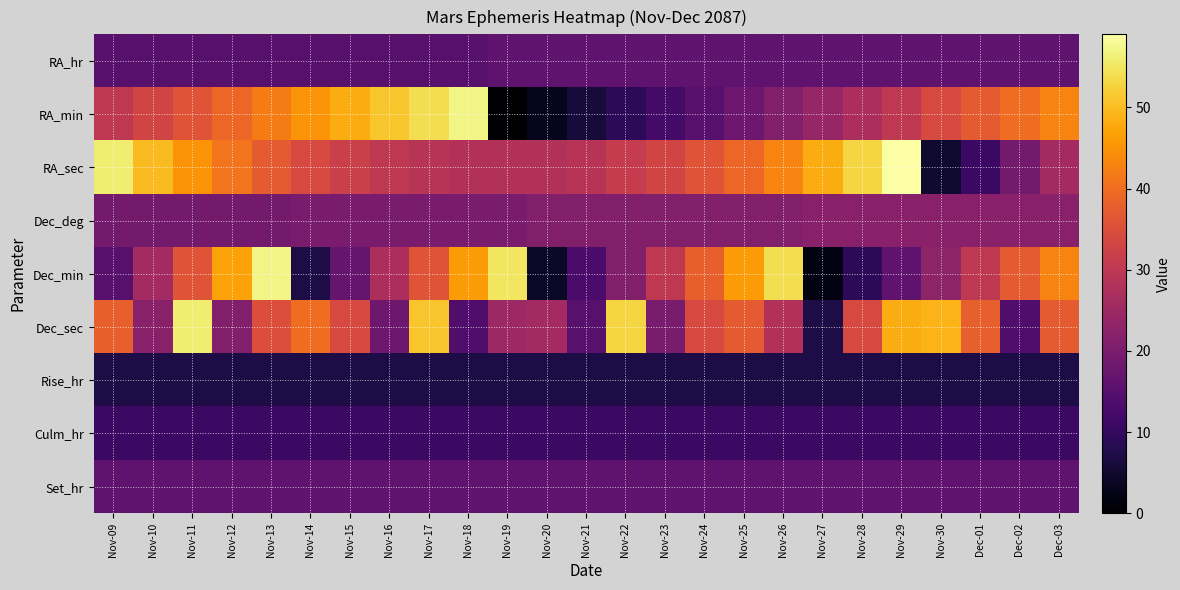

Reading left to right, list all the values displayed in this chart.

RA_hr: Nov-09=15	Nov-10=15	Nov-11=15	Nov-12=15	Nov-13=15	Nov-14=15	Nov-15=15	Nov-16=15	Nov-17=15	Nov-18=15	Nov-19=16	Nov-20=16	Nov-21=16	Nov-22=16	Nov-23=16	Nov-24=16	Nov-25=16	Nov-26=16	Nov-27=16	Nov-28=16	Nov-29=16	Nov-30=16	Dec-01=16	Dec-02=16	Dec-03=16
RA_min: Nov-09=30	Nov-10=33	Nov-11=36	Nov-12=39	Nov-13=42	Nov-14=45	Nov-15=48	Nov-16=51	Nov-17=54	Nov-18=57	Nov-19=0	Nov-20=3	Nov-21=6	Nov-22=9	Nov-23=12	Nov-24=15	Nov-25=18	Nov-26=21	Nov-27=24	Nov-28=27	Nov-29=30	Nov-30=34	Dec-01=37	Dec-02=40	Dec-03=43
RA_sec: Nov-09=56	Nov-10=50	Nov-11=45	Nov-12=41	Nov-13=37	Nov-14=34	Nov-15=32	Nov-16=30	Nov-17=29	Nov-18=28	Nov-19=28	Nov-20=28	Nov-21=29	Nov-22=31	Nov-23=33	Nov-24=36	Nov-25=39	Nov-26=43	Nov-27=48	Nov-28=53	Nov-29=59	Nov-30=5	Dec-01=11	Dec-02=19	Dec-03=26
Dec_deg: Nov-09=19	Nov-10=19	Nov-11=19	Nov-12=19	Nov-13=19	Nov-14=20	Nov-15=20	Nov-16=20	Nov-17=20	Nov-18=20	Nov-19=20	Nov-20=21	Nov-21=21	Nov-22=21	Nov-23=21	Nov-24=21	Nov-25=21	Nov-26=21	Nov-27=22	Nov-28=22	Nov-29=22	Nov-30=22	Dec-01=22	Dec-02=22	Dec-03=22
Dec_min: Nov-09=15	Nov-10=26	Nov-11=36	Nov-12=47	Nov-13=57	Nov-14=7	Nov-15=17	Nov-16=27	Nov-17=36	Nov-18=46	Nov-19=55	Nov-20=4	Nov-21=13	Nov-22=21	Nov-23=30	Nov-24=38	Nov-25=46	Nov-26=54	Nov-27=2	Nov-28=9	Nov-29=16	Nov-30=23	Dec-01=30	Dec-02=37	Dec-03=43
Dec_sec: Nov-09=38	Nov-10=22	Nov-11=56	Nov-12=21	Nov-13=35	Nov-14=40	Nov-15=34	Nov-16=18	Nov-17=51	Nov-18=14	Nov-19=25	Nov-20=26	Nov-21=15	Nov-22=53	Nov-23=20	Nov-24=34	Nov-25=37	Nov-26=28	Nov-27=7	Nov-28=34	Nov-29=48	Nov-30=49	Dec-01=38	Dec-02=14	Dec-03=37
Rise_hr: Nov-09=7	Nov-10=7	Nov-11=7	Nov-12=7	Nov-13=7	Nov-14=7	Nov-15=7	Nov-16=7	Nov-17=7	Nov-18=7	Nov-19=7	Nov-20=7	Nov-21=7	Nov-22=7	Nov-23=7	Nov-24=7	Nov-25=7	Nov-26=7	Nov-27=7	Nov-28=7	Nov-29=7	Nov-30=7	Dec-01=7	Dec-02=7	Dec-03=7
Culm_hr: Nov-09=11	Nov-10=11	Nov-11=11	Nov-12=11	Nov-13=11	Nov-14=11	Nov-15=11	Nov-16=11	Nov-17=11	Nov-18=11	Nov-19=11	Nov-20=11	Nov-21=11	Nov-22=11	Nov-23=11	Nov-24=11	Nov-25=11	Nov-26=11	Nov-27=11	Nov-28=11	Nov-29=11	Nov-30=11	Dec-01=11	Dec-02=11	Dec-03=11
Set_hr: Nov-09=16	Nov-10=16	Nov-11=16	Nov-12=16	Nov-13=16	Nov-14=16	Nov-15=16	Nov-16=16	Nov-17=16	Nov-18=16	Nov-19=16	Nov-20=16	Nov-21=16	Nov-22=16	Nov-23=16	Nov-24=16	Nov-25=16	Nov-26=16	Nov-27=16	Nov-28=16	Nov-29=16	Nov-30=16	Dec-01=16	Dec-02=16	Dec-03=16